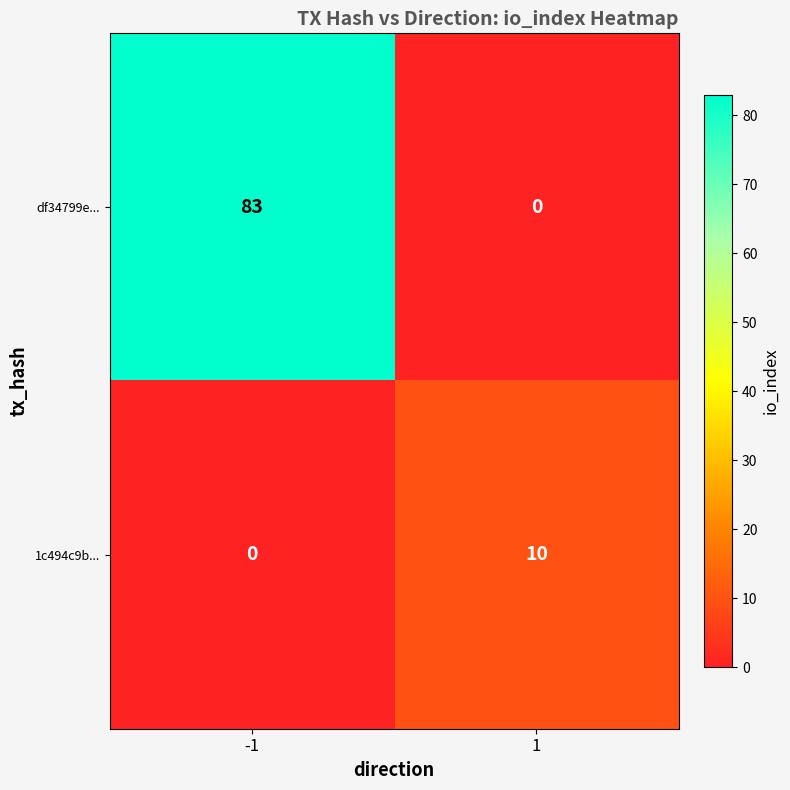

Rank the series by their maximum value, from lowest to highest.

1c494c9b..., df34799e...